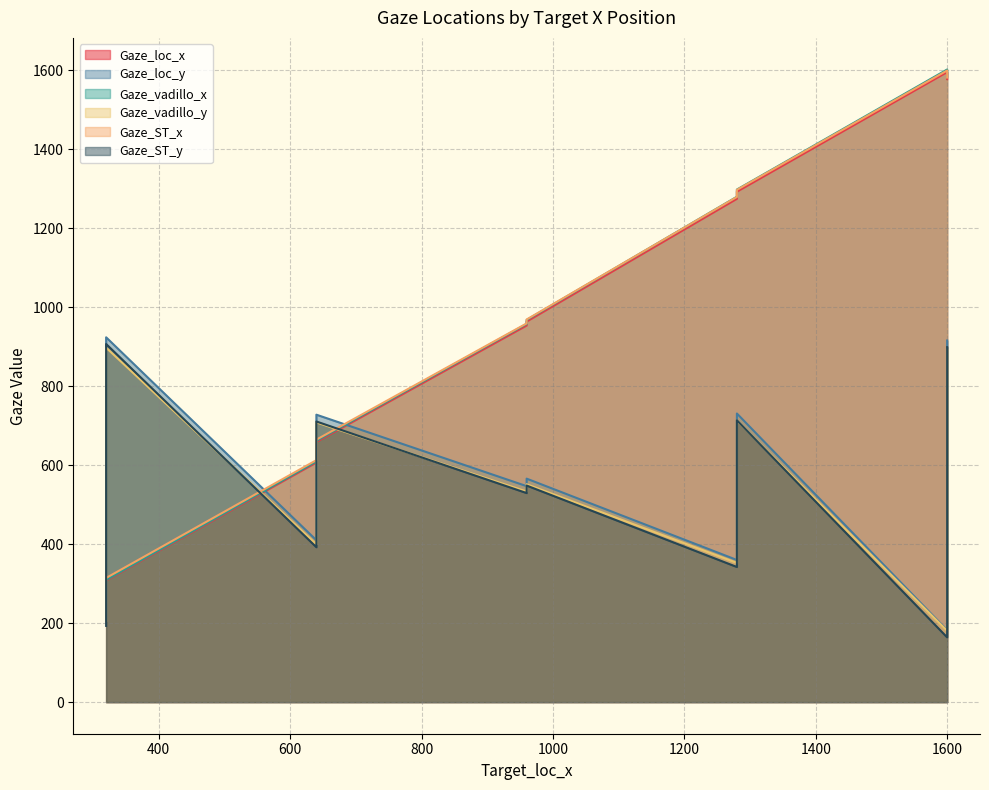

Is the value of Gaze_ST_x at 1600 greater than the value of Gaze_ST_y at 1600?

Yes